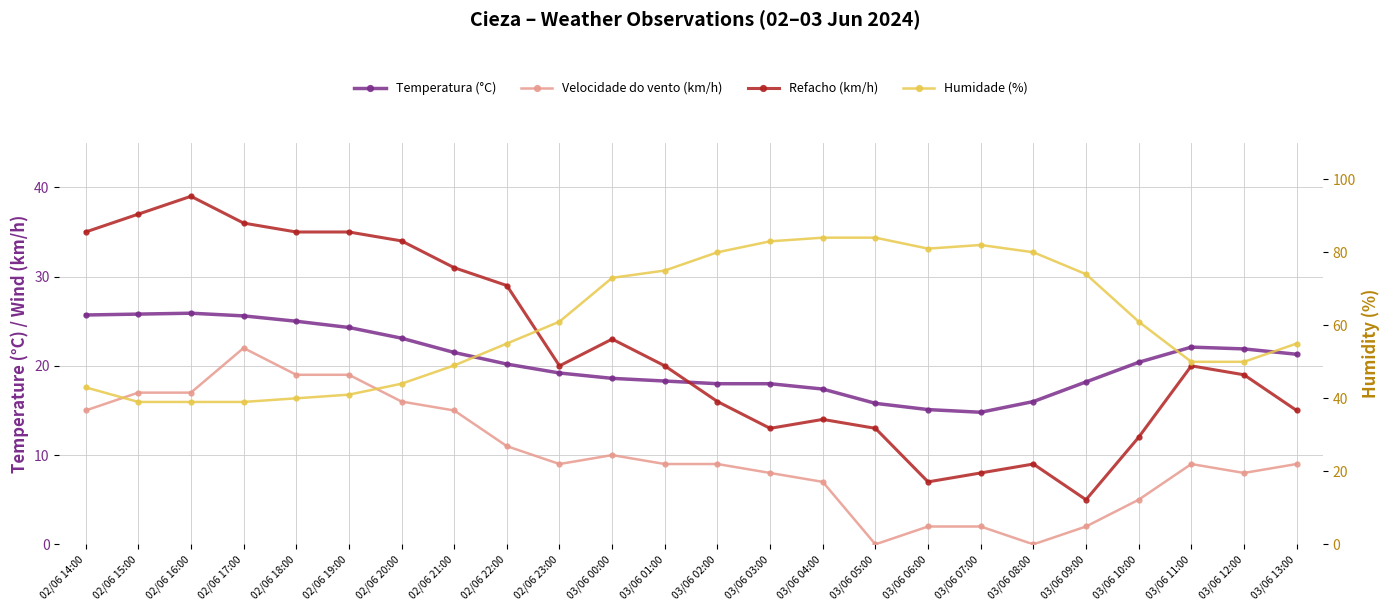

At 02/06 22:00, list the series in order from largest to smallest.

Humidade (%), Refacho (km/h), Temperatura (°C), Velocidade do vento (km/h)